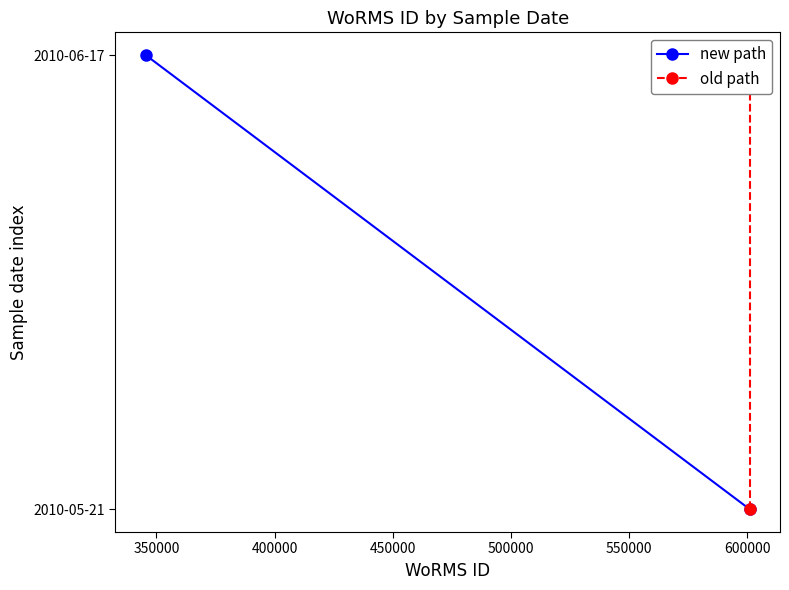

What is the average value of the new path series?

2